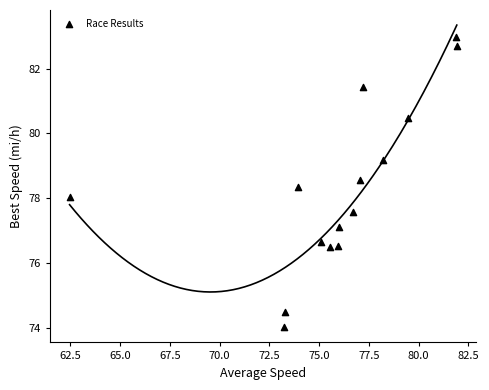

What is the range of Y values (max minus min)?

9.0